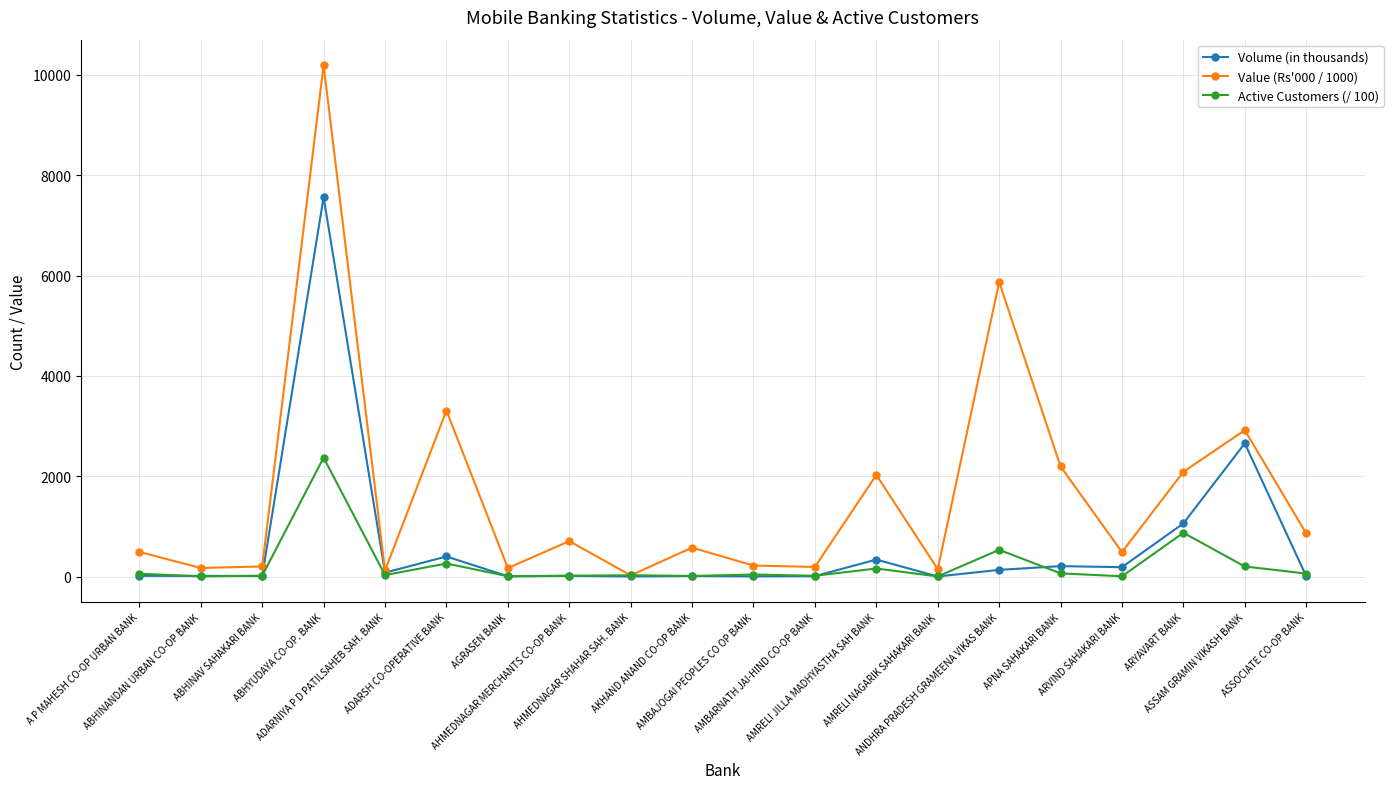

List the series in order of their overall mean, lowest first.

Active Customers (/ 100), Volume (in thousands), Value (Rs'000 / 1000)